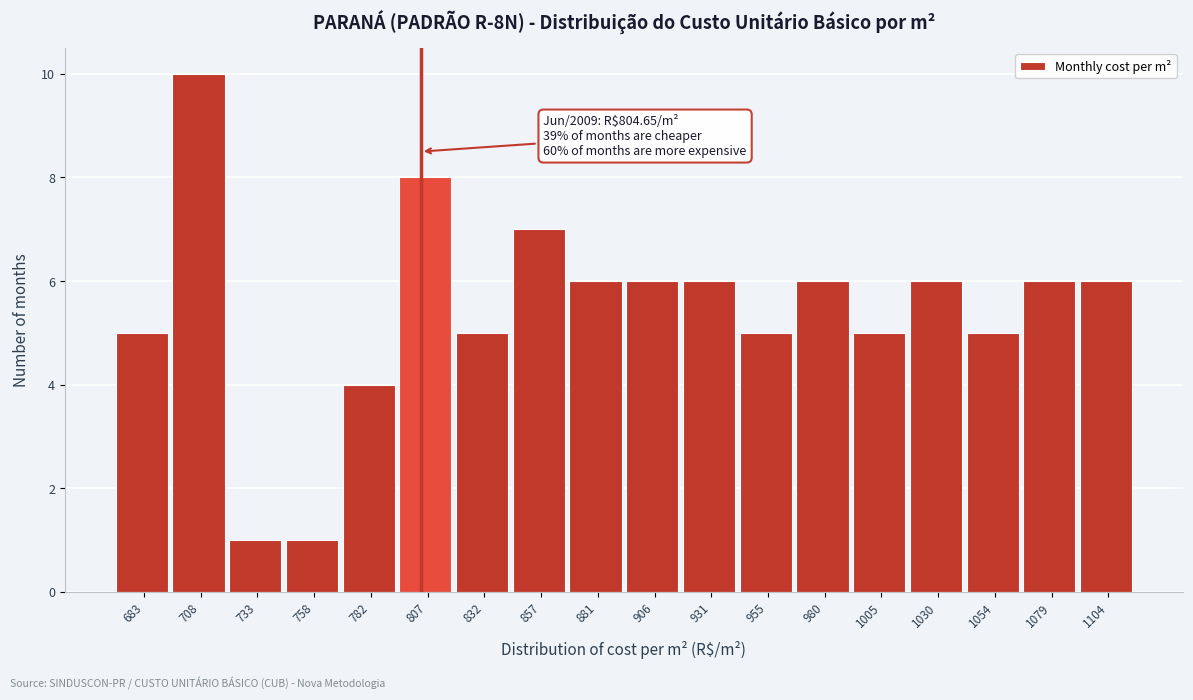

Over which range of the x-axis is the bar tallest?

695 to 720